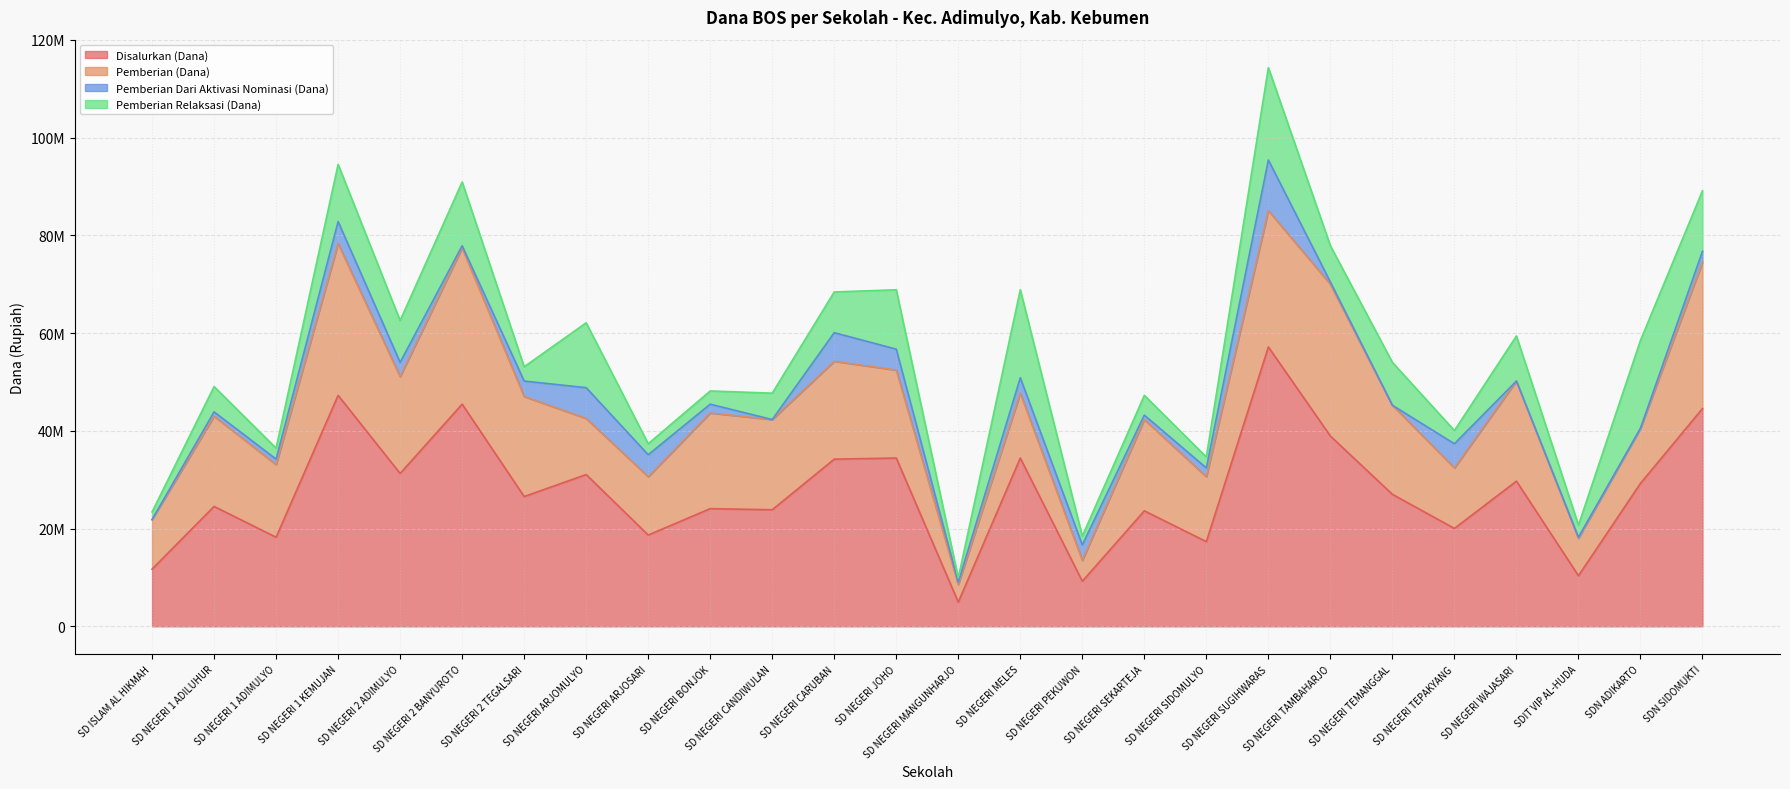

Rank the series at SD NEGERI SEKARTEJA from lowest to highest value.

Pemberian Dari Aktivasi Nominasi (Dana), Pemberian Relaksasi (Dana), Pemberian (Dana), Disalurkan (Dana)